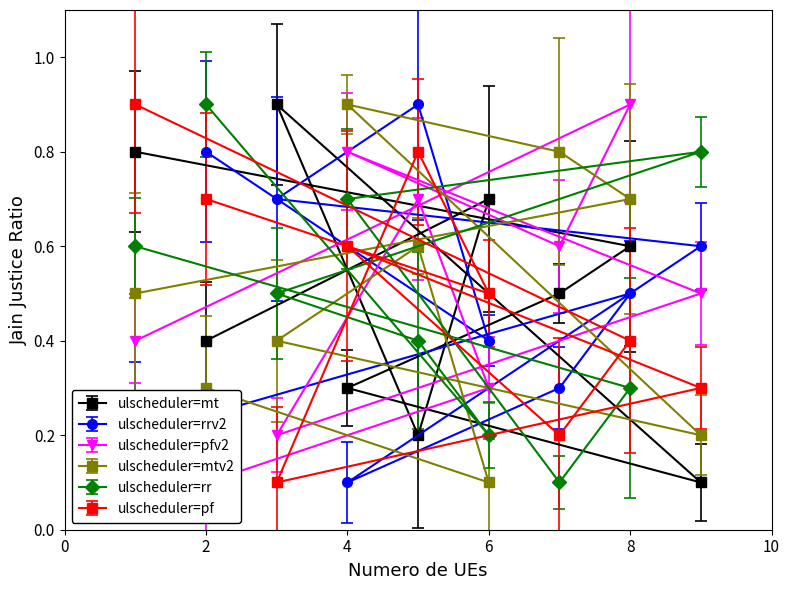

The ulscheduler=pf series shows 1.0 at 4. True or false?

False